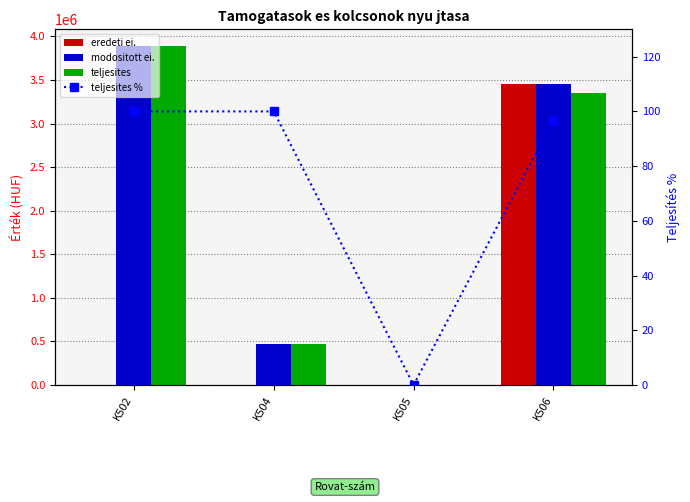

Rank the categories by teljesites % value from lowest to highest.

K505, K506, K502, K504